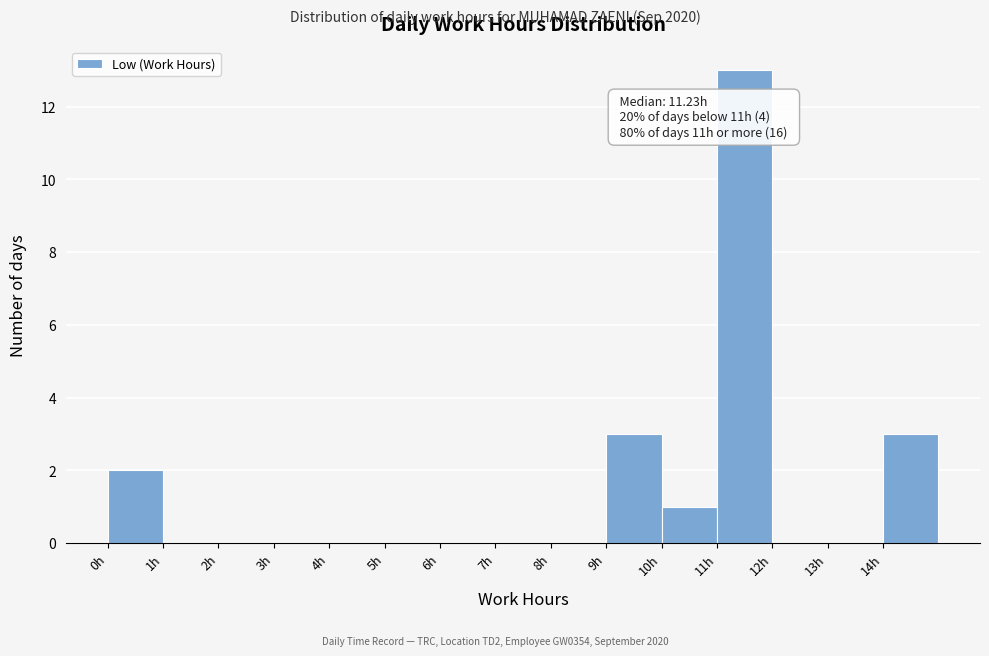

Which range on the x-axis has the tallest bar?

11 to 12